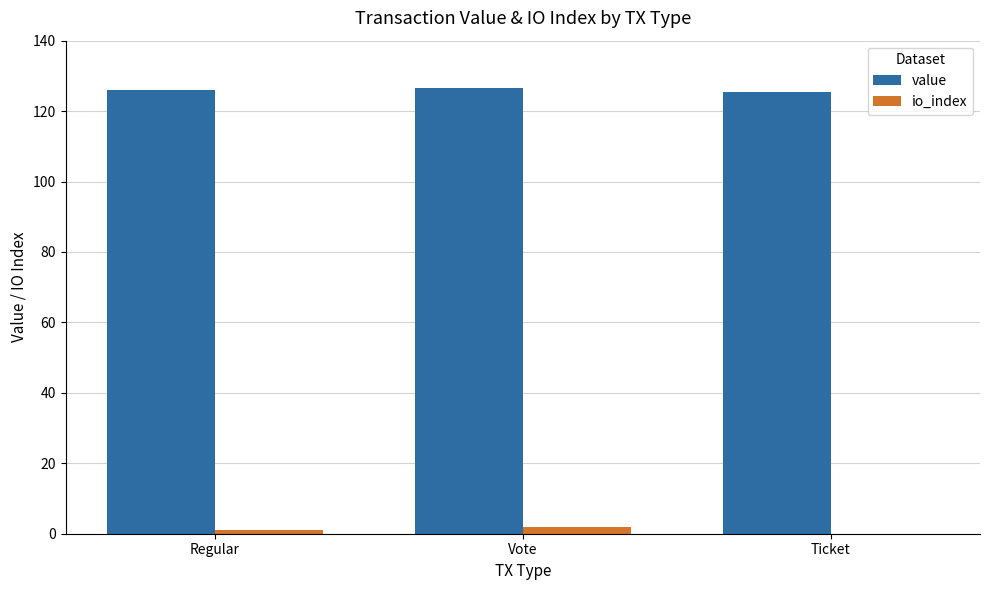

The value series shows 37.2 at Ticket. True or false?

False